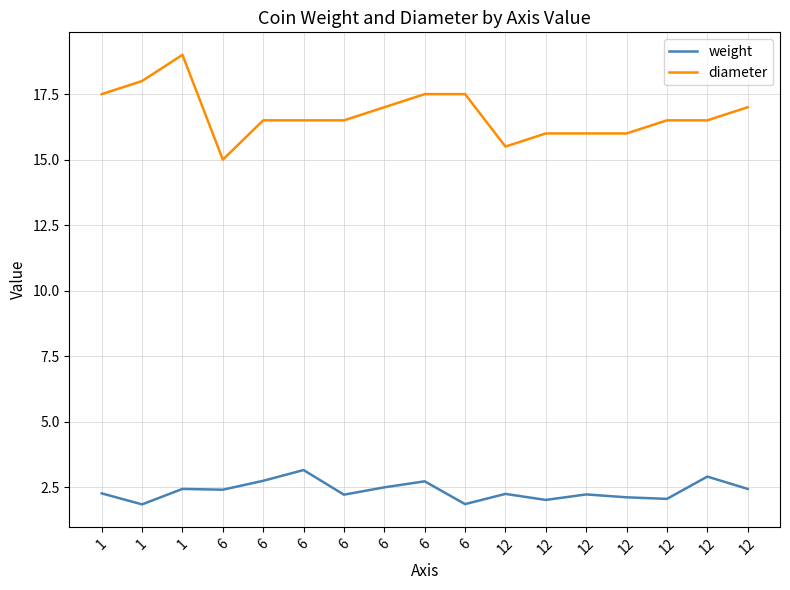

Read the diameter value at 6.

16.5